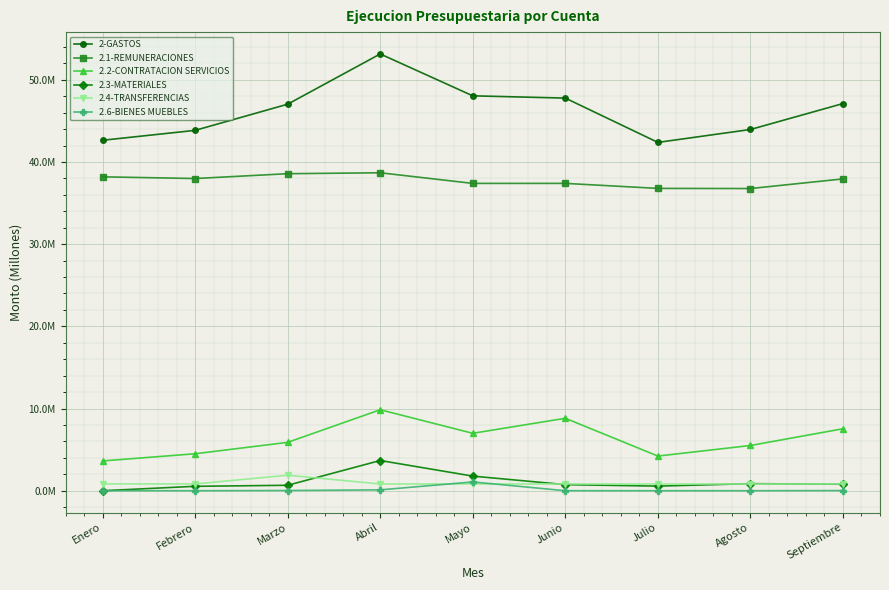

Rank the series by their maximum value, from highest to lowest.

2-GASTOS, 2.1-REMUNERACIONES, 2.2-CONTRATACION SERVICIOS, 2.3-MATERIALES, 2.4-TRANSFERENCIAS, 2.6-BIENES MUEBLES